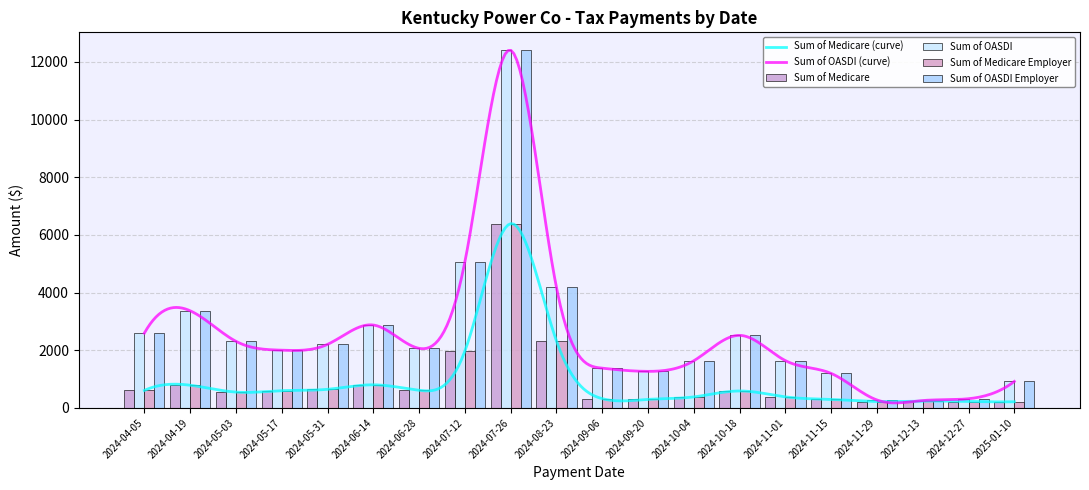

Is the value of Sum of Medicare Employer at 2024-10-04 greater than the value of Sum of OASDI at 2024-06-28?

No